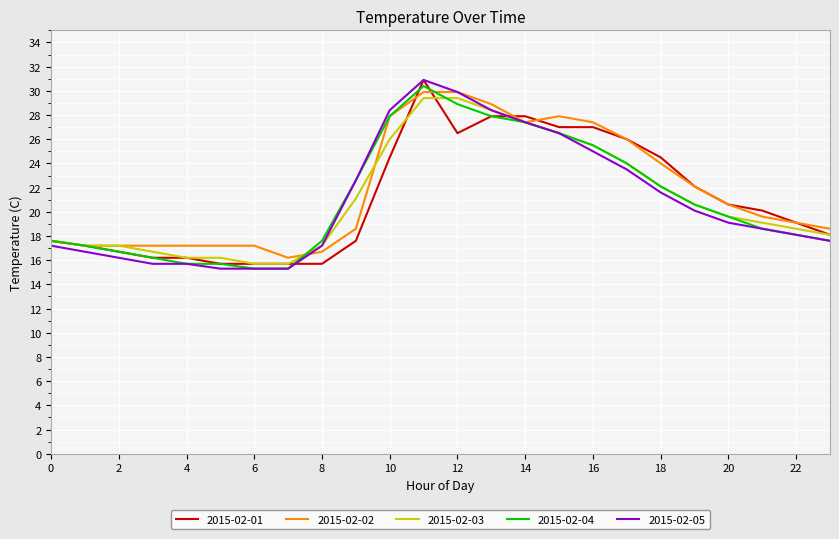

What is the minimum value for 2015-02-04?

15.3